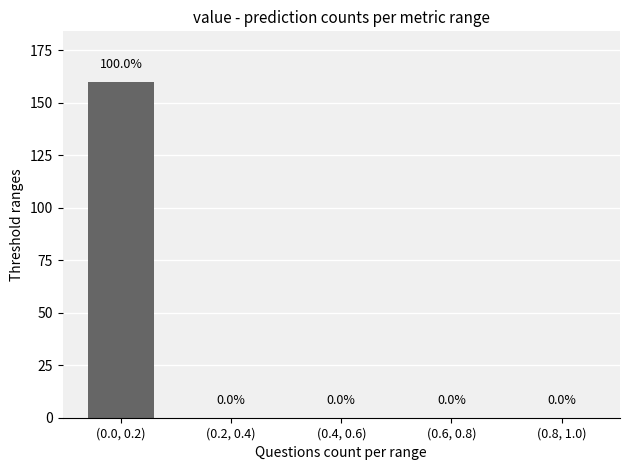

Reading left to right, extract all data points from this chart.

(0.0, 0.2)=160	(0.2, 0.4)=0	(0.4, 0.6)=0	(0.6, 0.8)=0	(0.8, 1.0)=0